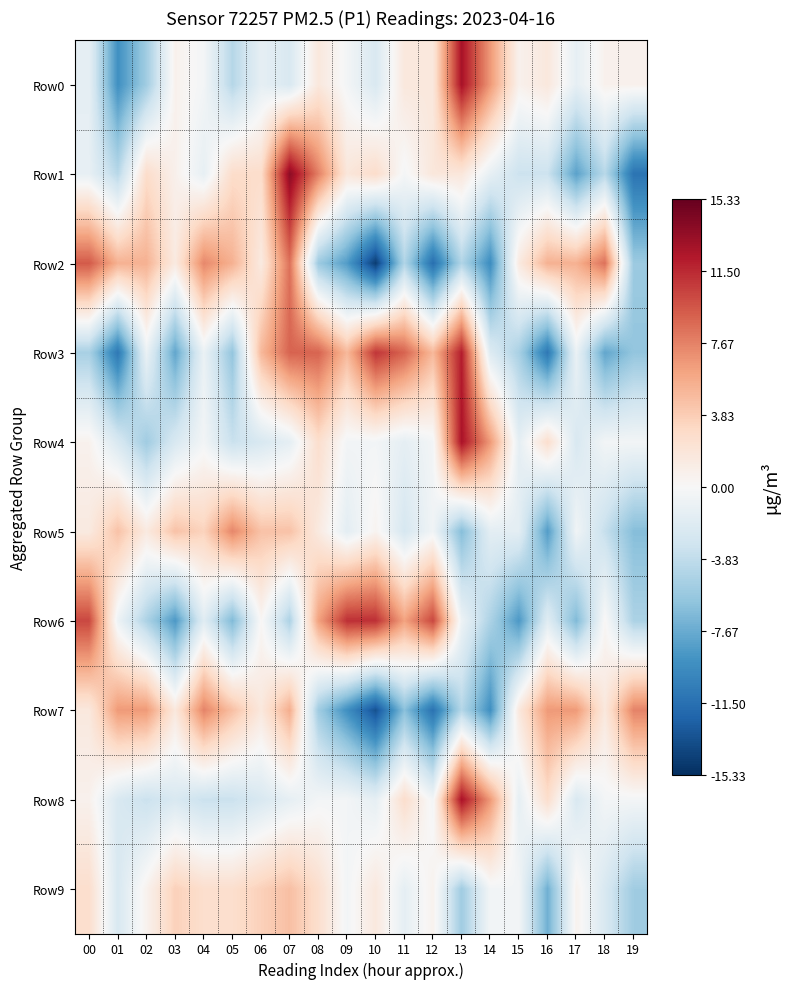

Reading left to right, extract all data points from this chart.

Row0: 00=-1.4	01=-9.4	02=-5.4	03=0.6	04=-0.4	05=-4.4	06=-1.4	07=-2.4	08=1.6	09=-0.4	10=-2.4	11=1.6	12=1.6	13=12.6	14=6.6	15=0.6	16=1.6	17=-1.4	18=0.6	19=0.6
Row1: 00=-1.2	01=-4.2	02=2.8	03=0.8	04=-1.2	05=2.8	06=2.8	07=13.8	08=7.8	09=1.8	10=2.8	11=-0.2	12=1.8	13=1.8	14=-1.2	15=-3.2	16=-3.2	17=-8.2	18=-4.2	19=-11.2
Row2: 00=9.4	01=5.4	02=5.4	03=1.4	04=7.4	05=5.4	06=1.4	07=8.4	08=-5.6	09=-8.6	10=-14.6	11=-4.6	12=-11.6	13=-4.6	14=-9.6	15=1.4	16=5.4	17=5.4	18=8.4	19=-5.6
Row3: 00=-5.0	01=-11.0	02=-1.0	03=-8.0	04=-1.0	05=-6.0	06=5.0	07=9.0	08=9.0	09=5.0	10=11.0	11=9.0	12=5.0	13=12.0	14=-2.0	15=-5.0	16=-11.0	17=-1.0	18=-8.0	19=-6.0
Row4: 00=0.6	01=-2.4	02=-5.4	03=-2.4	04=-0.4	05=-3.4	06=-2.4	07=-1.4	08=2.6	09=-0.4	10=-0.4	11=-1.4	12=-0.4	13=12.6	14=6.6	15=-1.4	16=2.6	17=-2.4	18=-0.4	19=-0.4
Row5: 00=1.5	01=4.5	02=1.5	03=4.5	04=3.5	05=7.5	06=4.5	07=4.5	08=1.5	09=-1.5	10=0.5	11=-2.5	12=-0.5	13=-6.5	14=-1.5	15=-1.5	16=-8.5	17=-0.5	18=-3.5	19=-6.5
Row6: 00=10.2	01=-0.8	02=-4.8	03=-8.8	04=-1.8	05=-6.8	06=0.2	07=-4.8	08=6.2	09=11.2	10=11.2	11=6.2	12=10.2	13=-0.8	14=-4.8	15=-8.8	16=-1.8	17=-6.8	18=0.2	19=-4.8
Row7: 00=1.6	01=6.6	02=6.6	03=1.6	04=7.6	05=4.6	06=1.6	07=5.6	08=-5.4	09=-9.4	10=-13.4	11=-6.4	12=-11.4	13=-4.4	14=-9.4	15=1.6	16=6.6	17=6.6	18=1.6	19=7.6
Row8: 00=0.6	01=-2.4	02=-3.4	03=-2.4	04=-3.4	05=-3.4	06=-2.4	07=-1.4	08=-0.4	09=-0.4	10=-1.4	11=2.6	12=-0.4	13=12.6	14=6.6	15=-1.4	16=2.6	17=-2.4	18=-0.4	19=-0.4
Row9: 00=2.6	01=-2.4	02=0.6	03=3.6	04=2.6	05=2.6	06=3.6	07=4.6	08=2.6	09=-0.4	10=1.6	11=-1.4	12=0.6	13=-5.4	14=-0.4	15=-0.4	16=-7.4	17=0.6	18=-2.4	19=-5.4